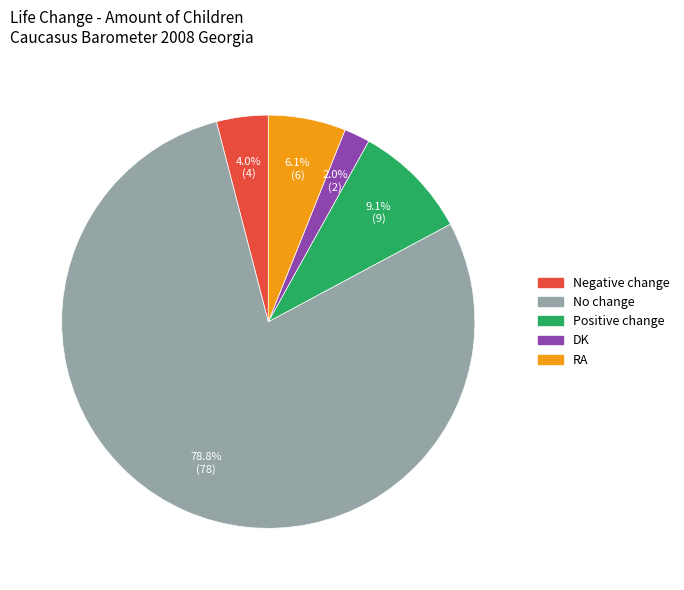

How many slices are in this pie chart?

5